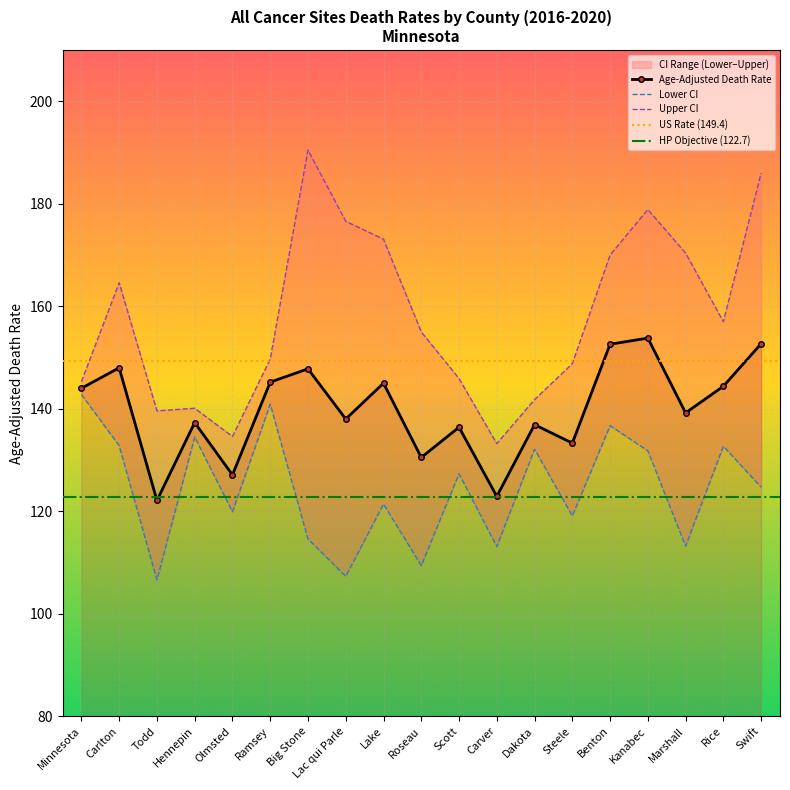

How many values in the Age-Adjusted Death Rate series exceed 139?

10